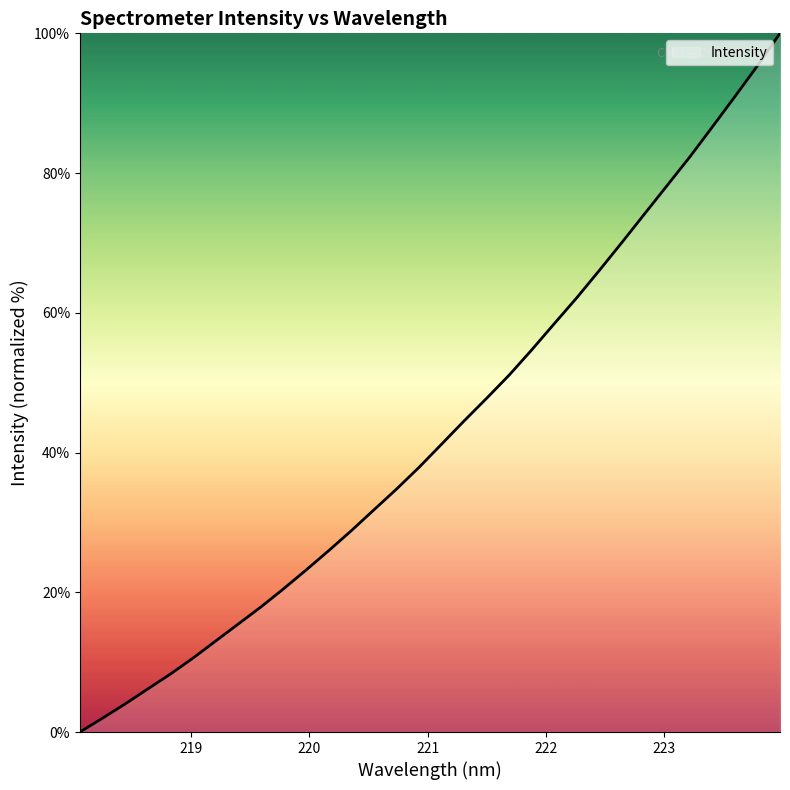

Count the number of values greater than 41.

16